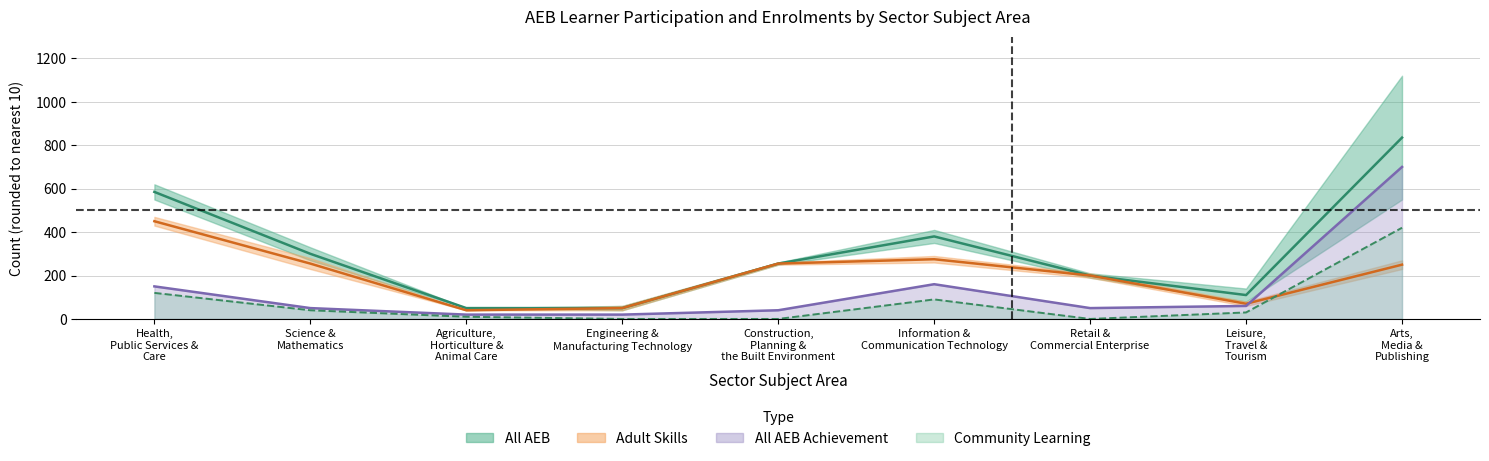

What is the value of the All AEB Achievement point at the 9th from the left?

700